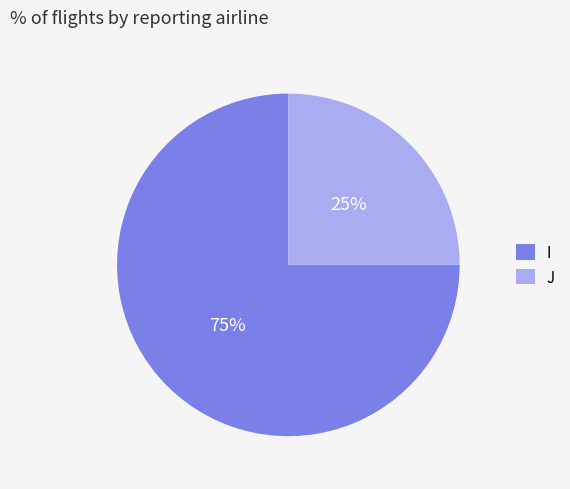

Do I and J together represent more than half of the pie?

Yes